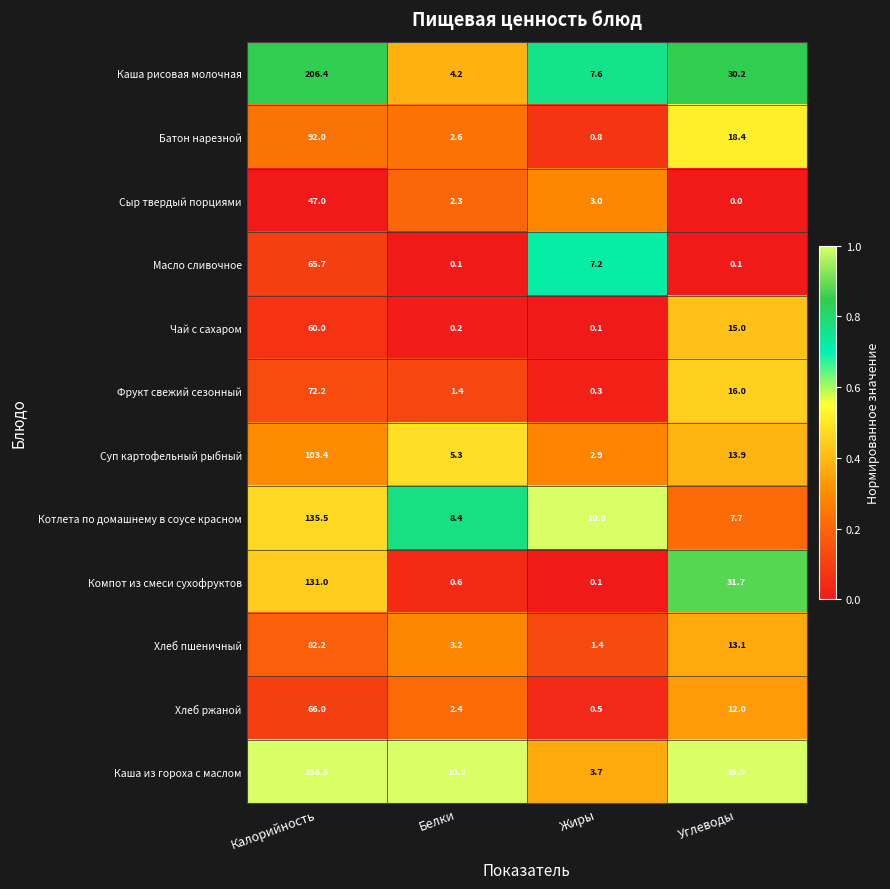

Is it true that Котлета по домашнему в соусе красном equals 12.7 at Белки?

False